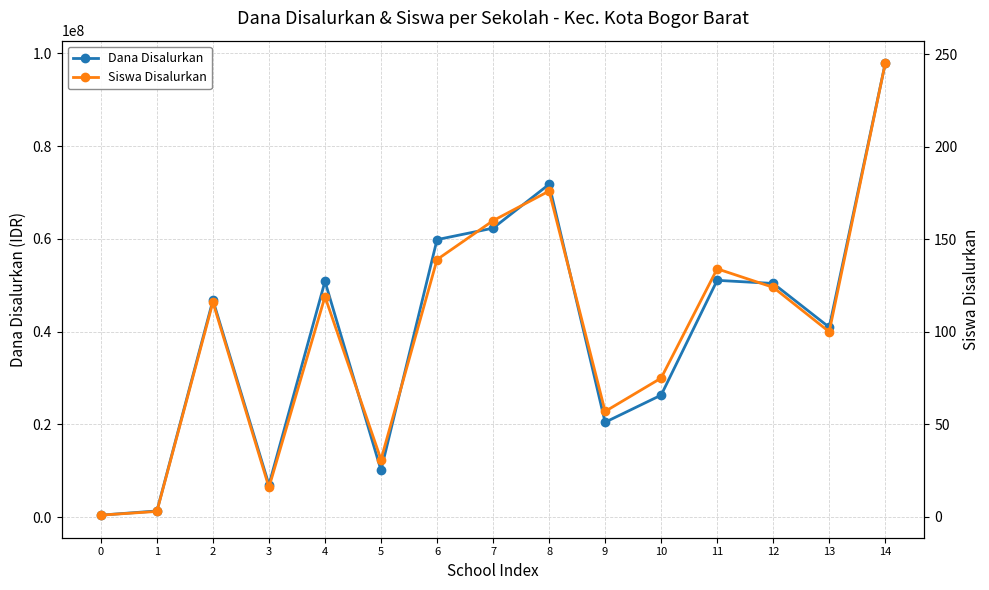

What is the highest value of the Dana Disalurkan series?

97875000